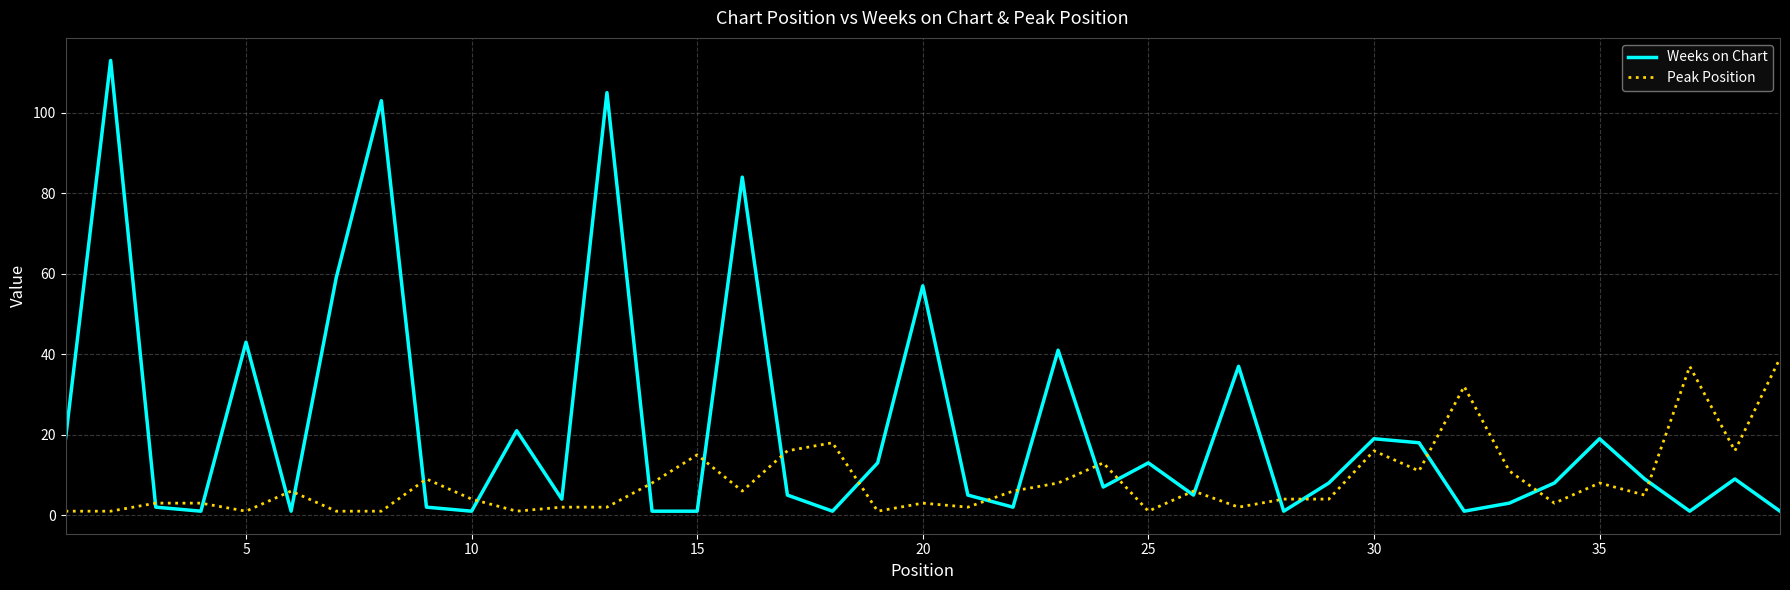

What is the smallest value displayed?

1